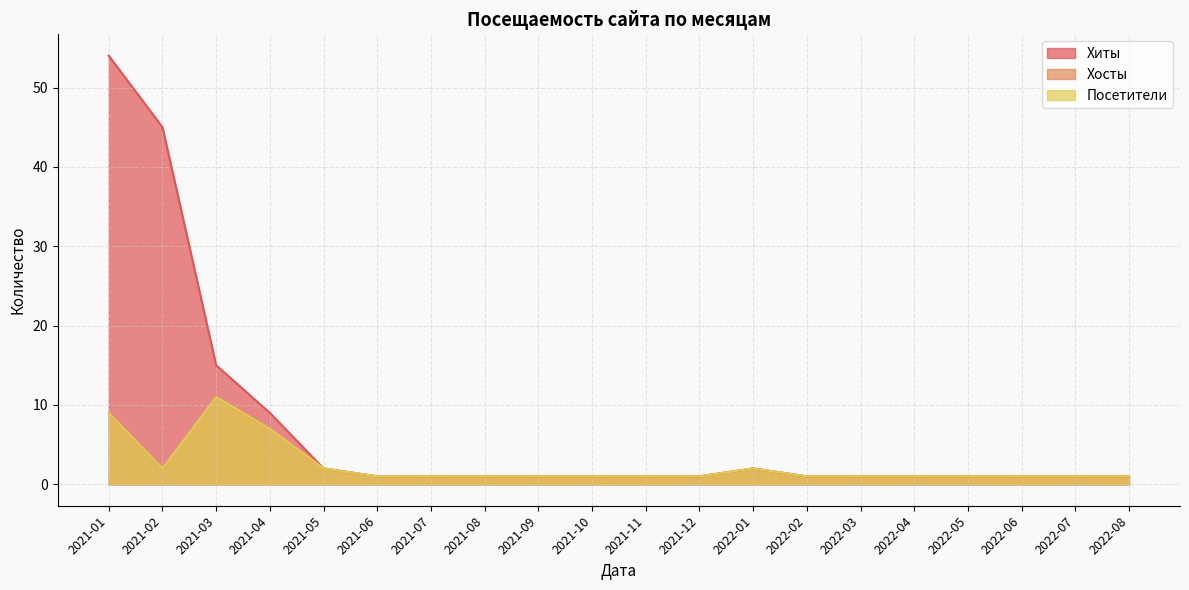

True or false: Хосты has a value of 10 at 2021-04.

False